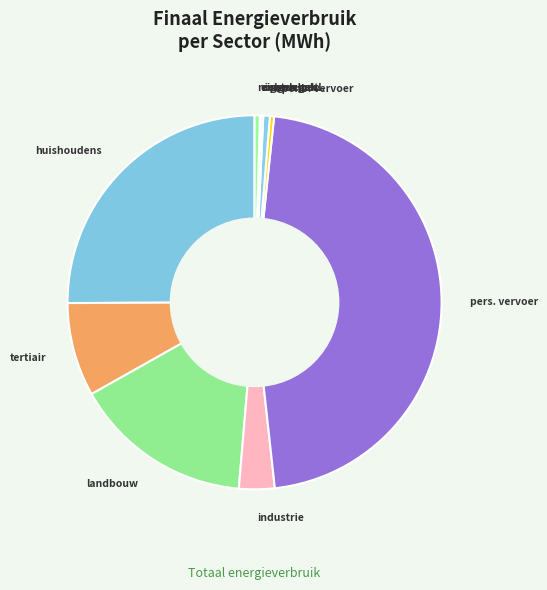

Which slice is the smallest?

eigen vloot